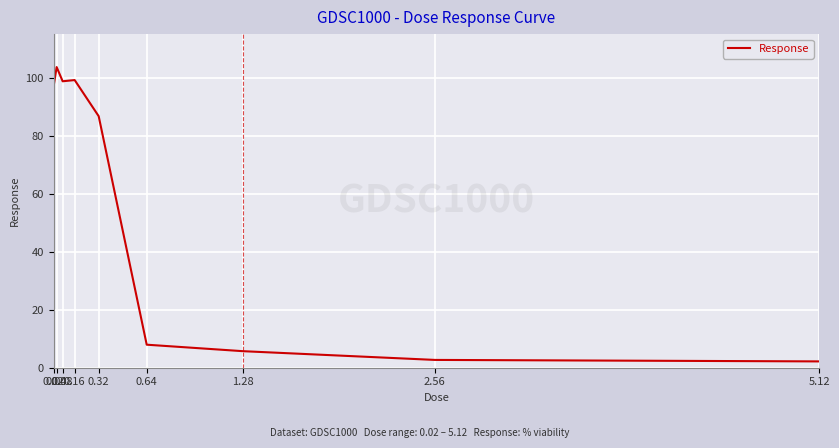

At which category does the data reach its first local peak?

0.04